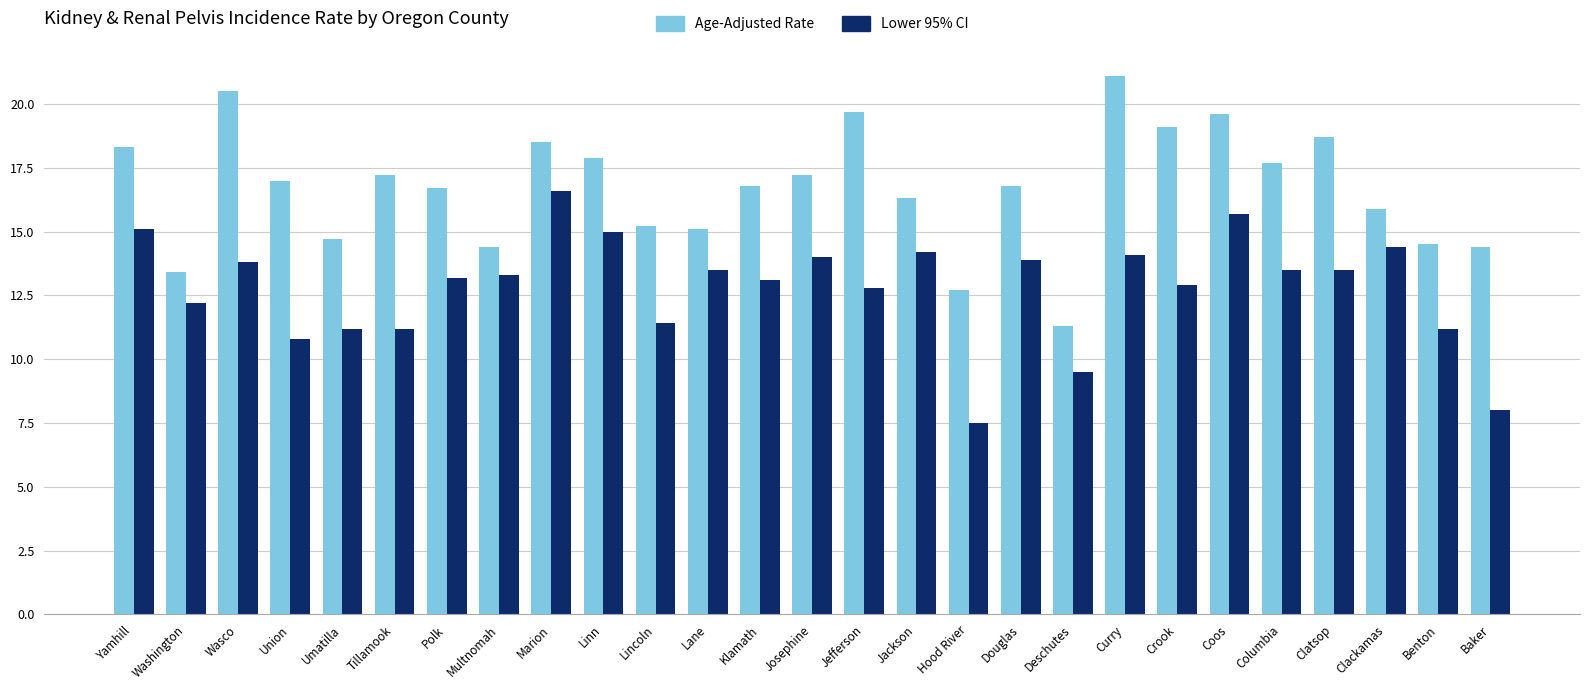

What is the sum of all Age-Adjusted Rate values?

450.7